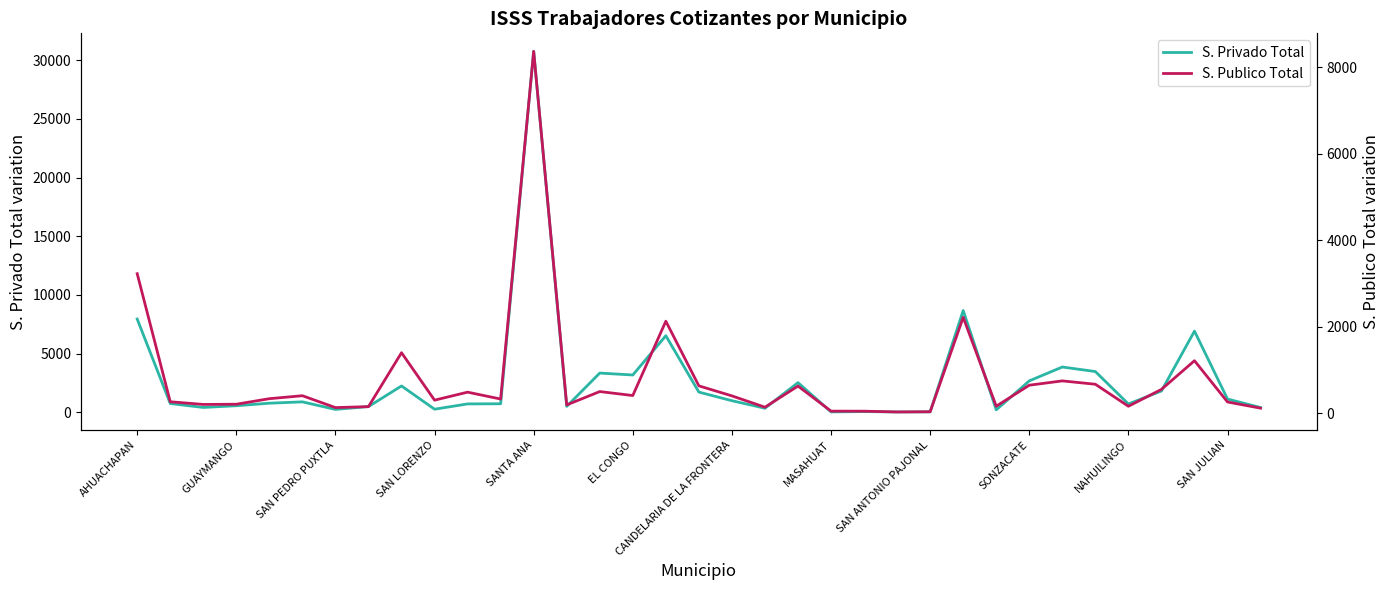

Reading left to right, what are all the values shown in this chart?

S. Privado Total: 7941	737	402	548	764	878	233	476	2234	251	703	716	30765	492	3333	3169	6517	1710	977	333	2517	22	50	17	26	8664	197	2667	3850	3463	697	1807	6909	1119	394
S. Publico Total: 3224	261	199	204	332	401	126	148	1396	298	483	324	8368	188	497	405	2125	629	397	135	624	44	43	25	30	2215	158	644	744	666	157	547	1211	256	113